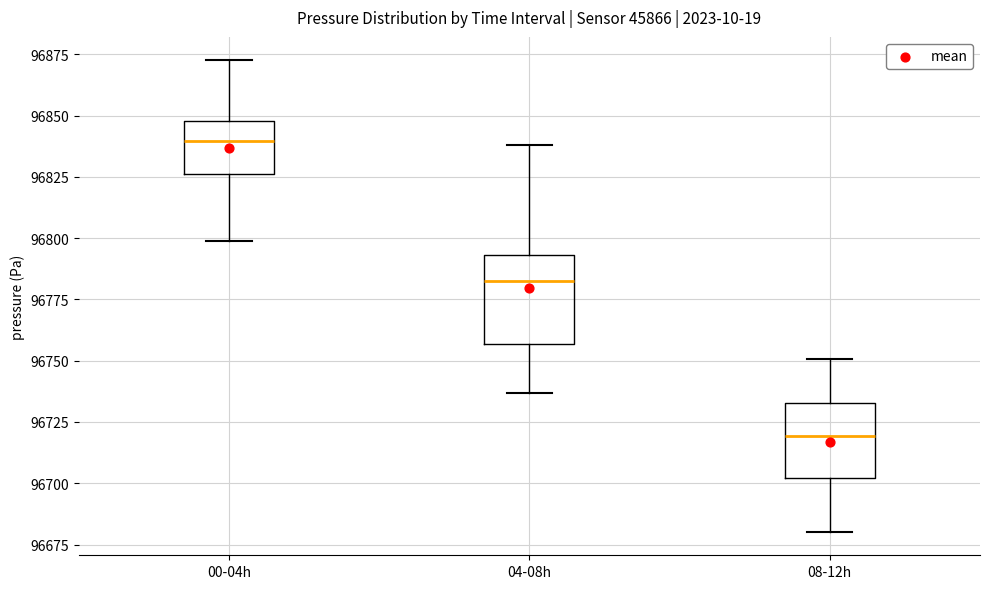

Comparing the boxes themselves (not the whiskers), which one is the tallest?

04-08h